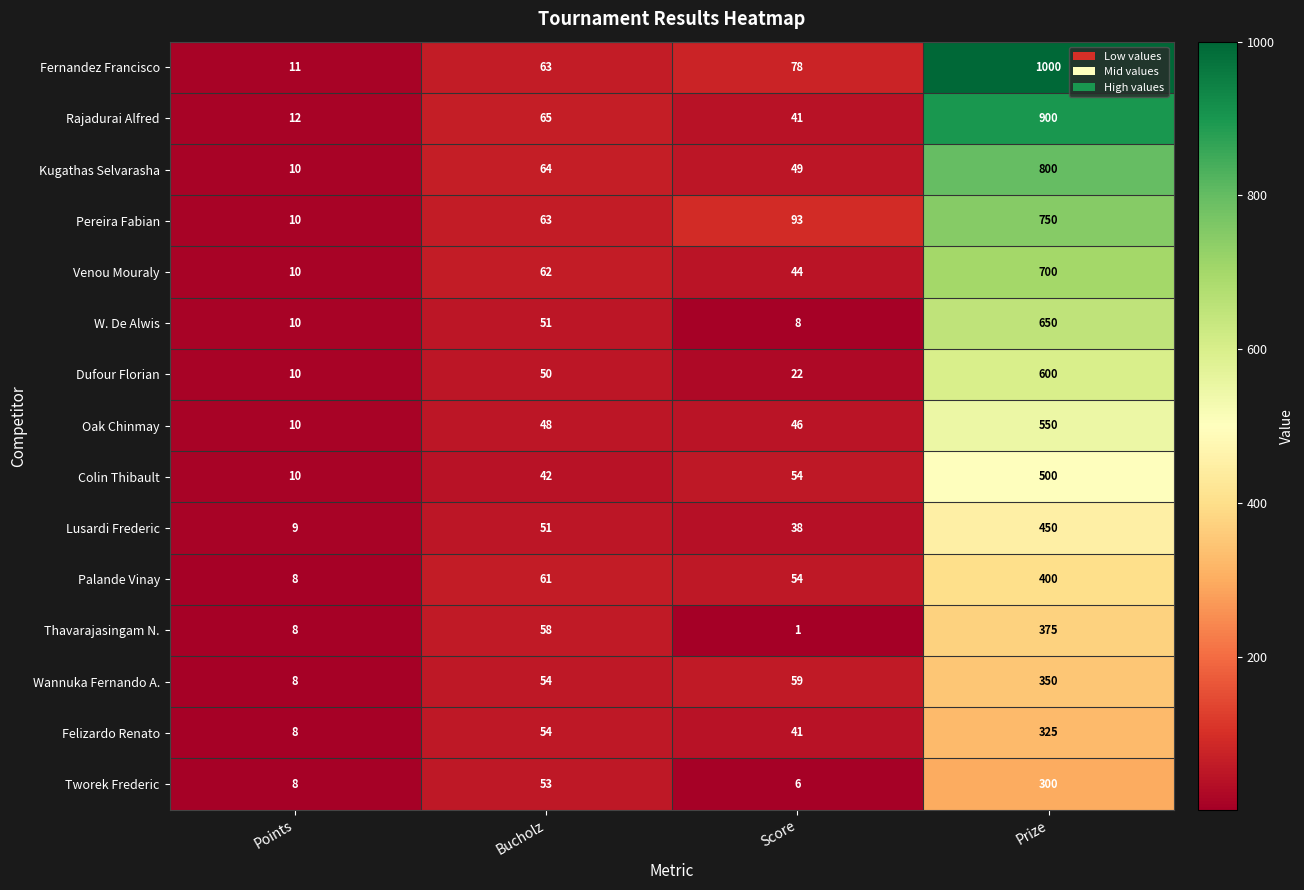

What is the approximate value of Fernandez Francisco at Prize?

1000